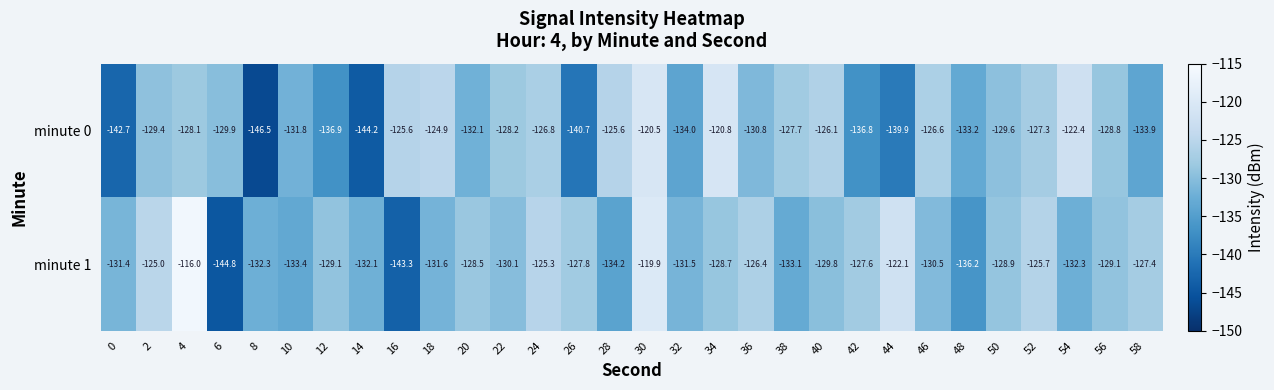

What is the highest value of the minute 1 series?

-116.0